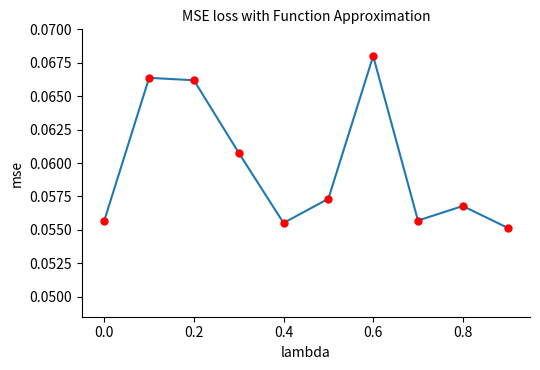

What is the sum of all values?

0.6